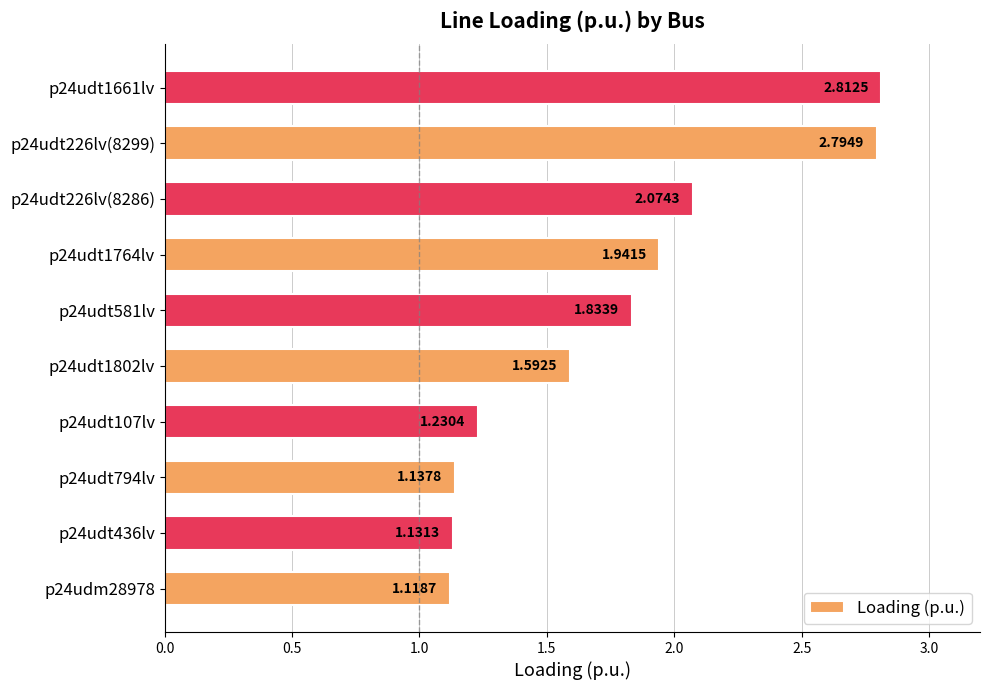

What is the difference between the second highest and second lowest values?

1.7